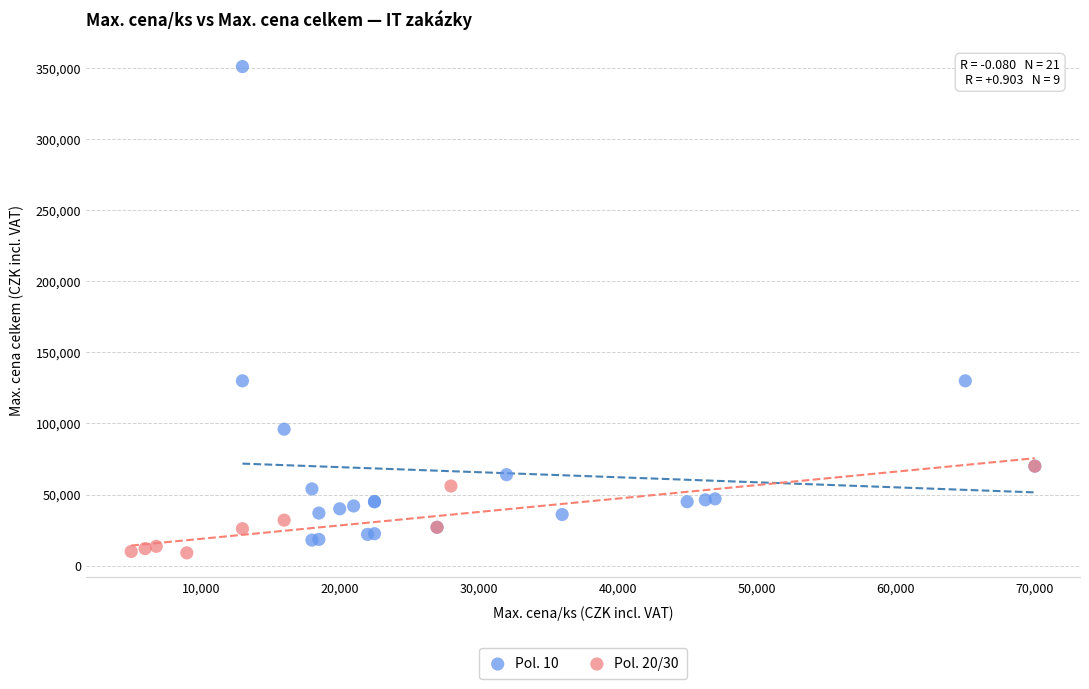

Which series contains the highest Y value?

Pol. 10